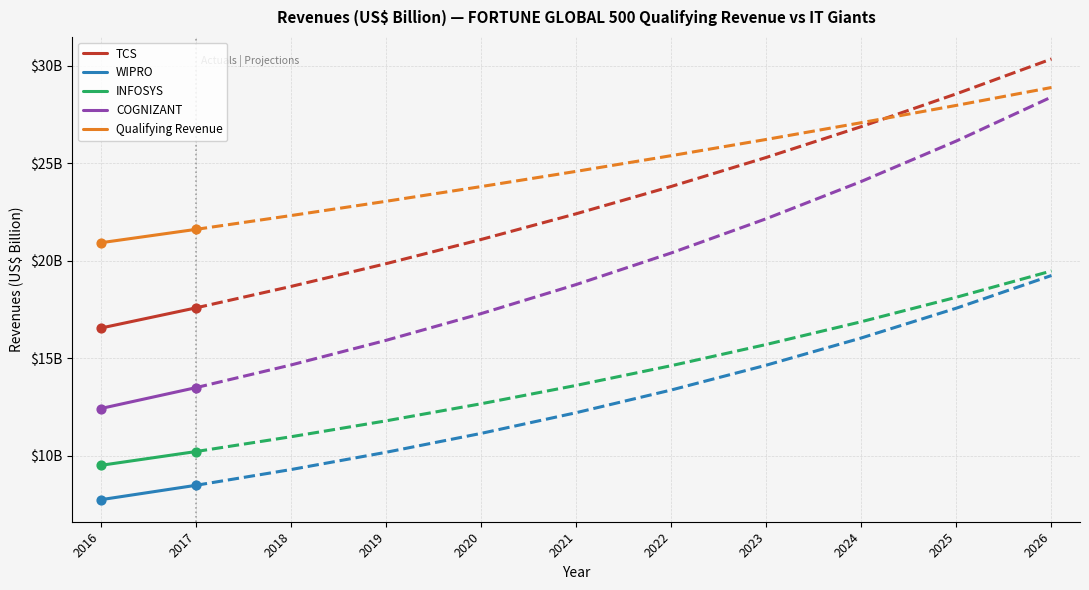

At which category is the sum across all series the highest?

2017